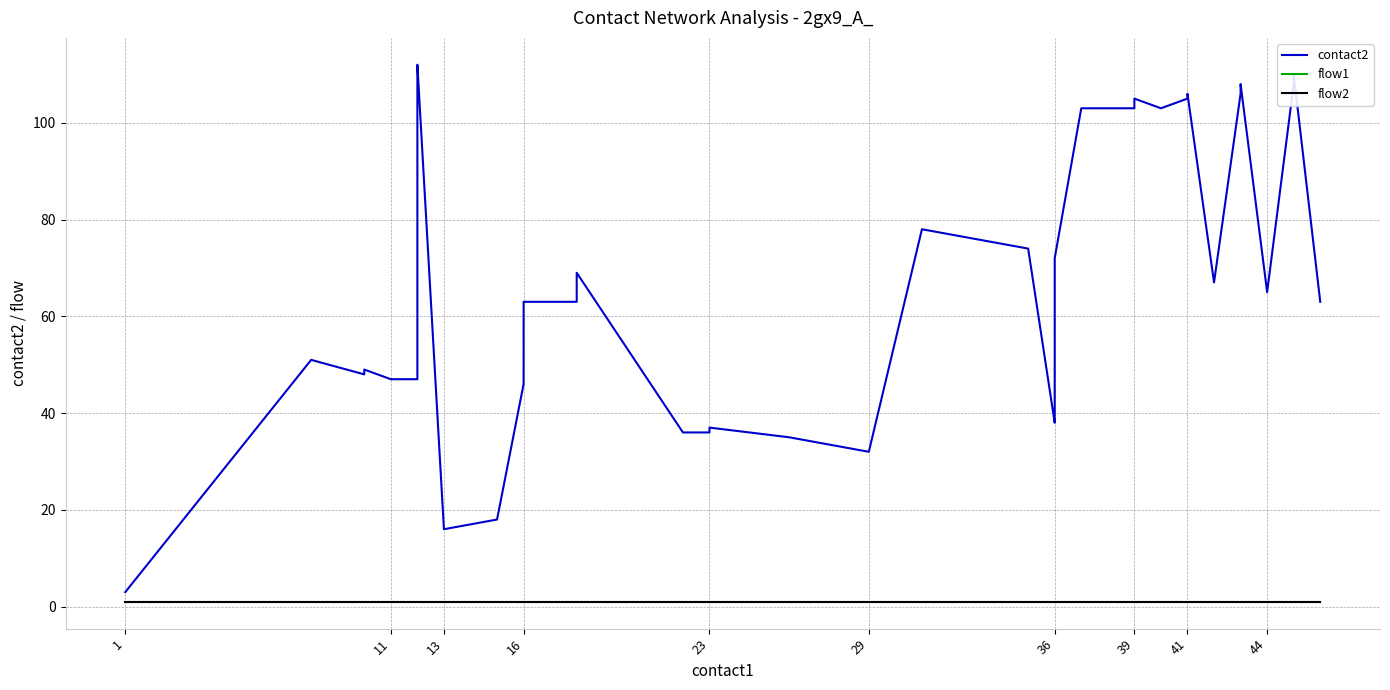

At how many categories does at least one series exceed 64?

19